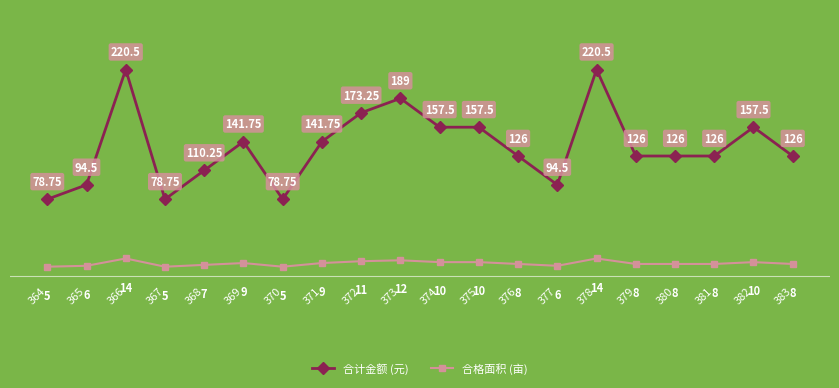

At 382, list the series in order from smallest to largest.

合格面积 (亩), 合计金额 (元)